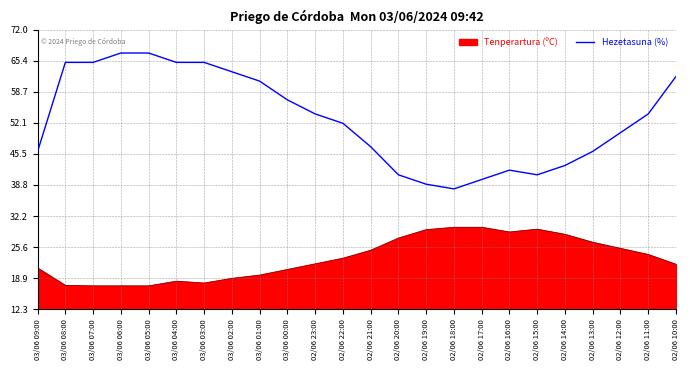

True or false: Tenperartura (ºC) and Hezetasuna (%) cross at least once.

False